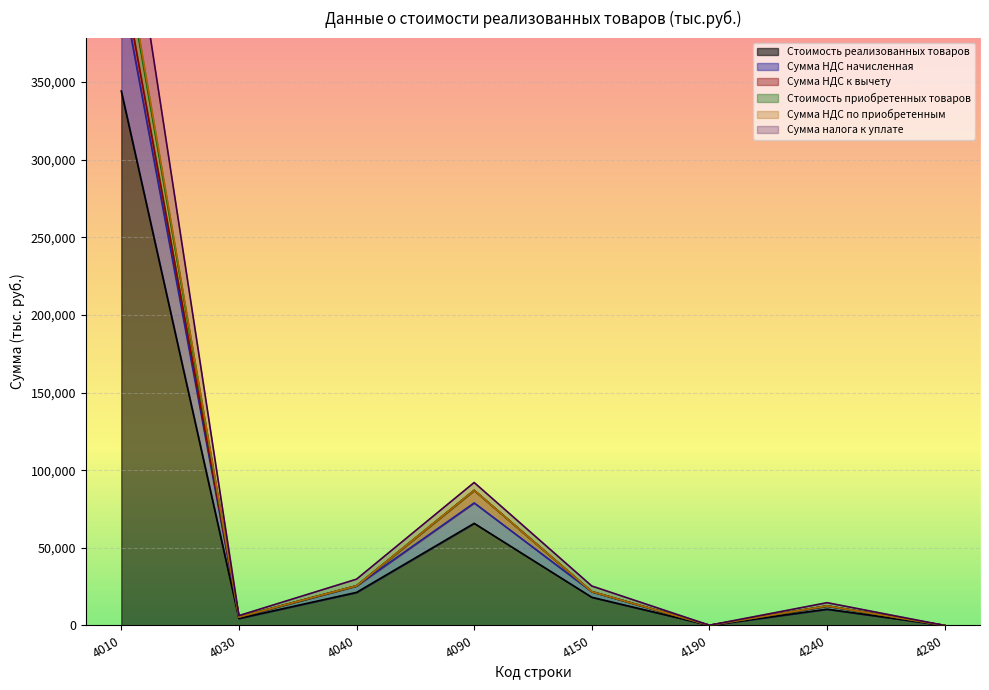

What is the difference between the Сумма налога к уплате values at 4010 and 4280?

442838